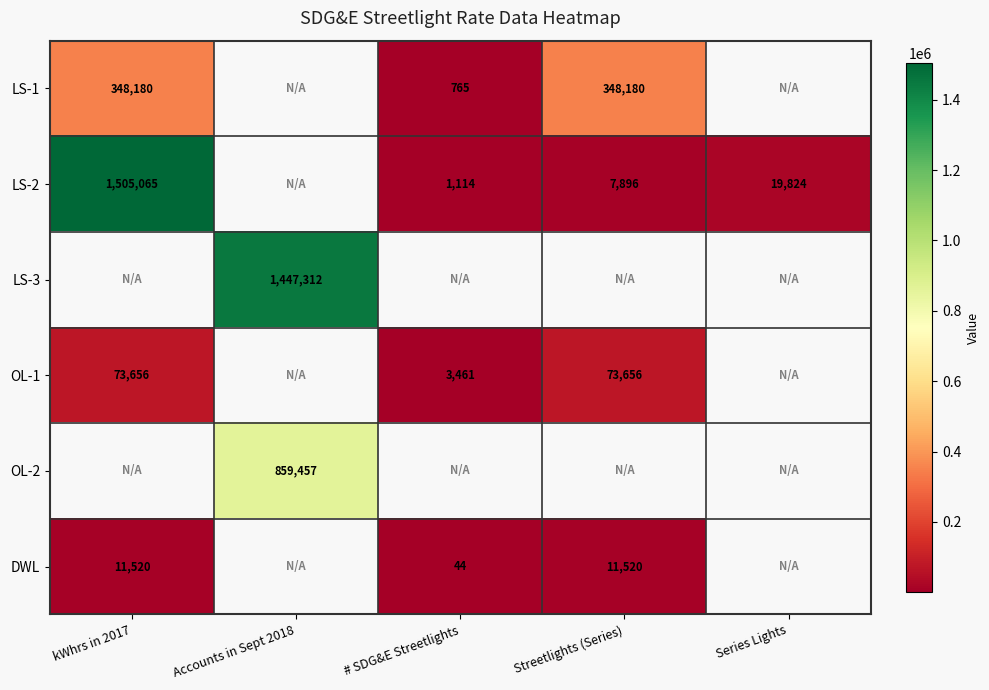

The value of LS-2 at Streetlights (Series) is 7896. True or false?

True